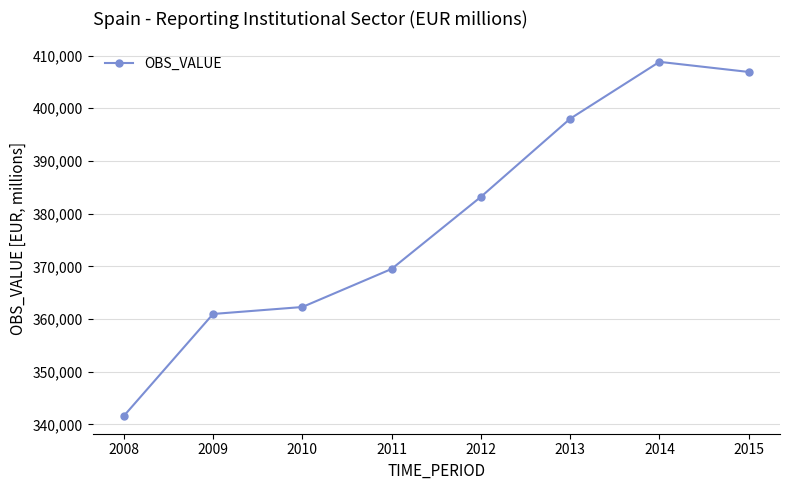

Read the value at 2013, to the nearest 100.

398000